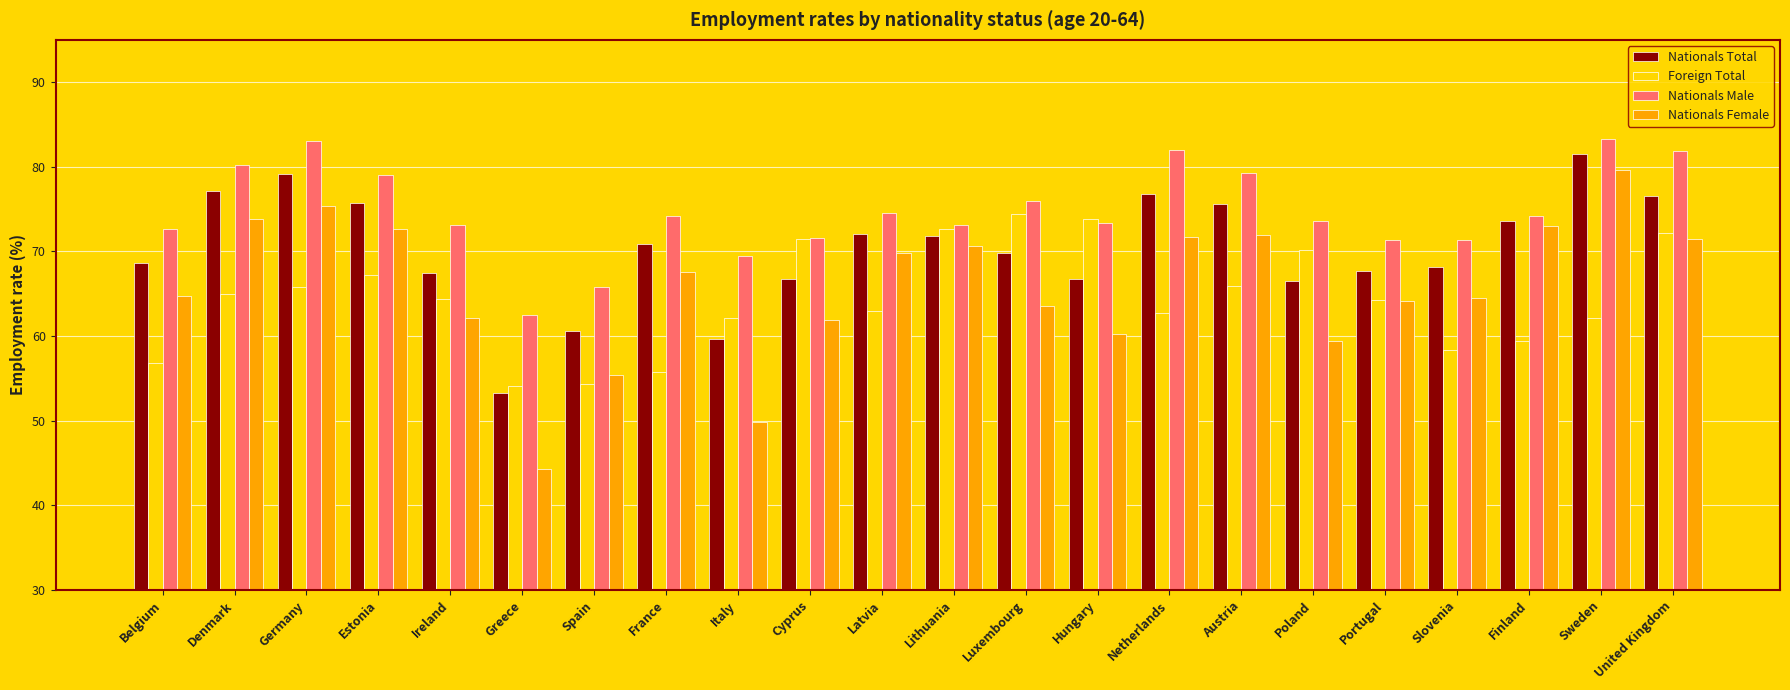

At Germany, list the series in order from largest to smallest.

Nationals Male, Nationals Total, Nationals Female, Foreign Total